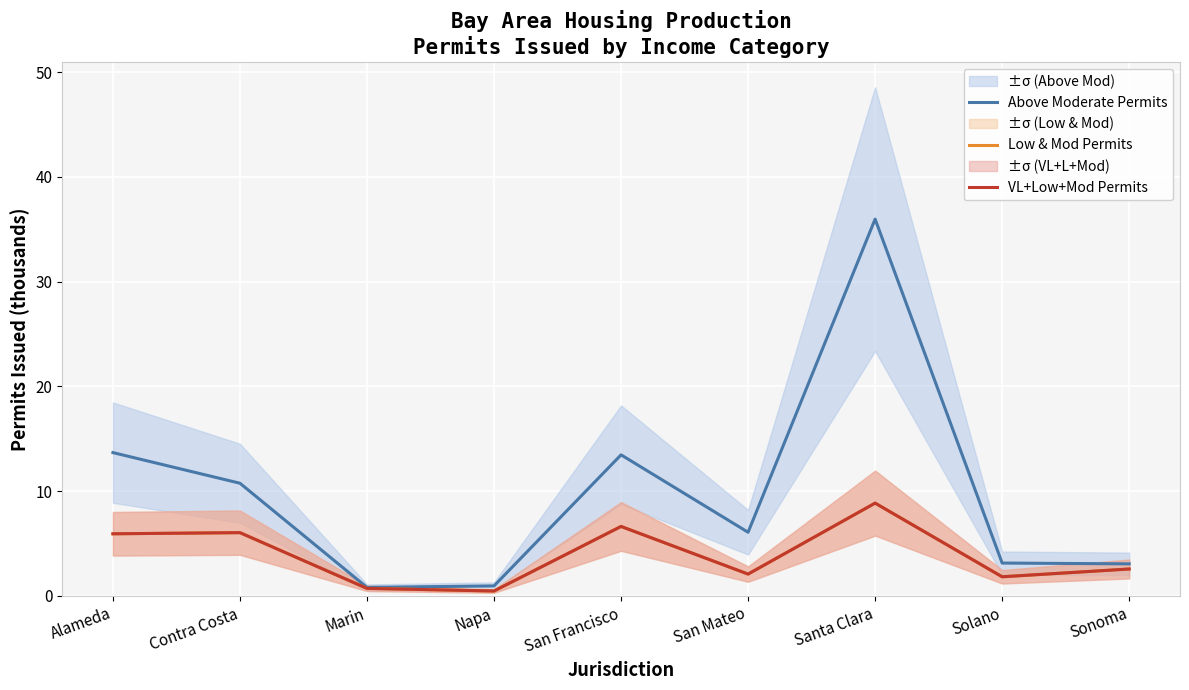

What is the smallest value displayed?

0.5